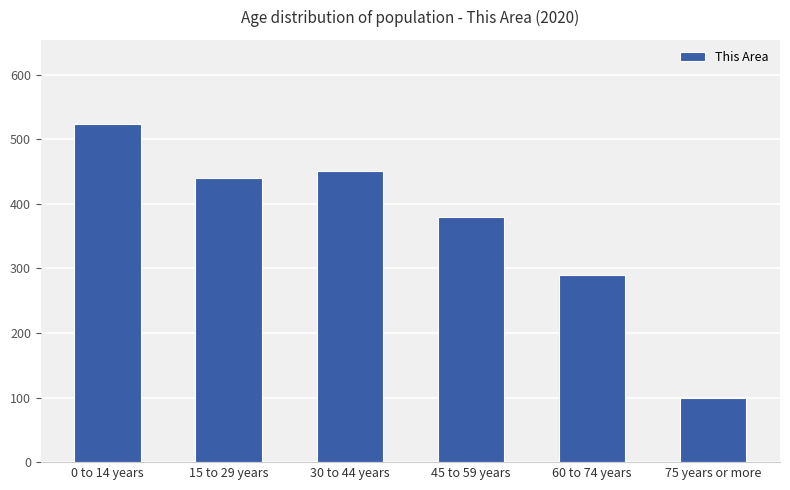

The value at 0 to 14 years is 861. True or false?

False